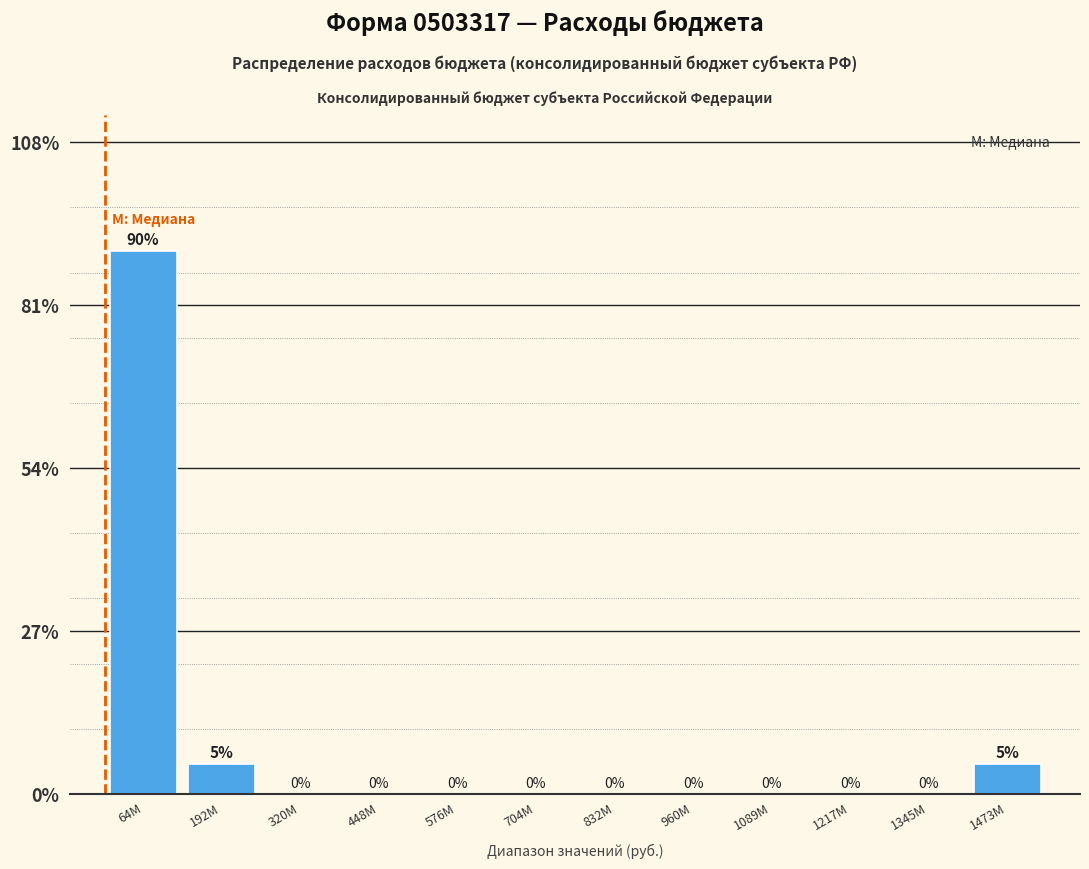

Are the bars horizontal?

No